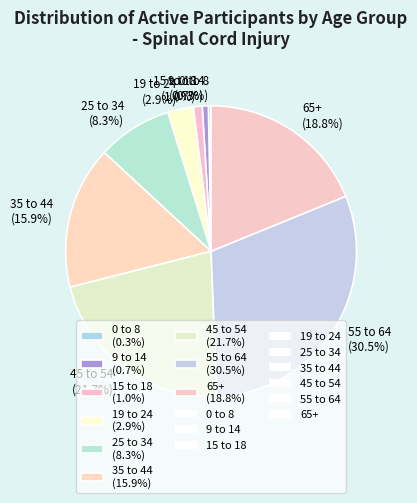

Is it true that 65+ is 4% of the pie?

False